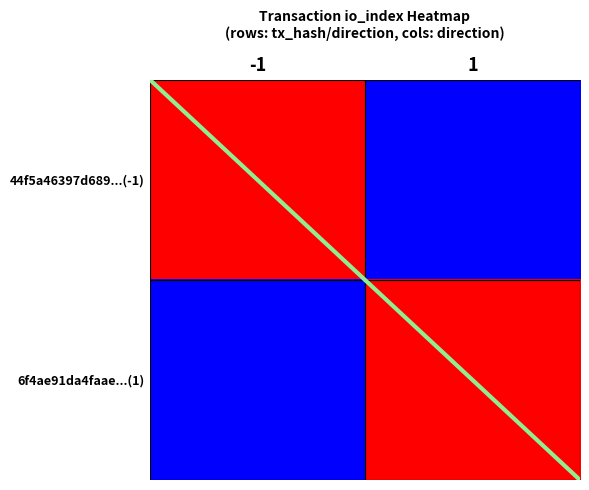

What is the spread (max minus min) of values at 1?

2